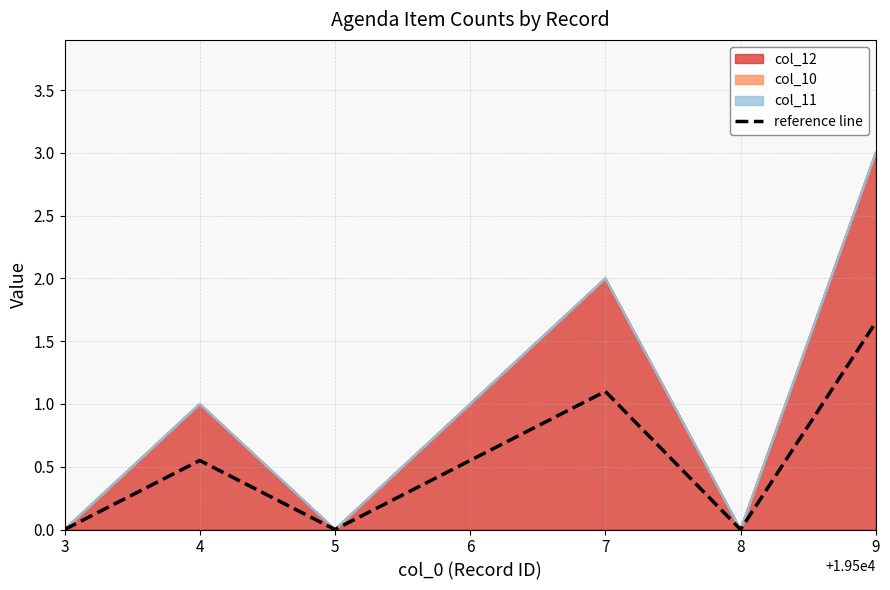

Where is the first local maximum?

4